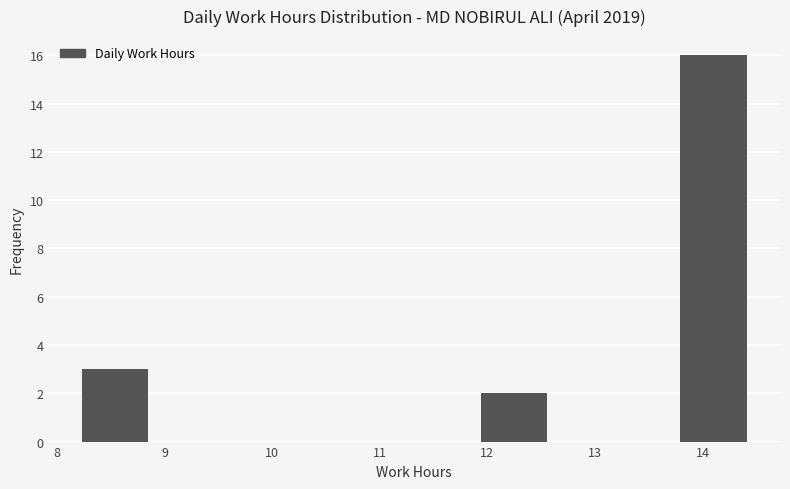

Reading left to right, transcribe this chart: for each bar, give the range it covers on the x-axis and its height. Neither the bar edges nor the heights are printed on the chart, so give them approximately, as read against the axes.

8.2 to 8.8: 3
8.8 to 9.5: 0
9.5 to 10.1: 0
10.1 to 10.7: 0
10.7 to 11.3: 0
11.3 to 11.9: 0
11.9 to 12.6: 2
12.6 to 13.2: 0
13.2 to 13.8: 0
13.8 to 14.4: 16